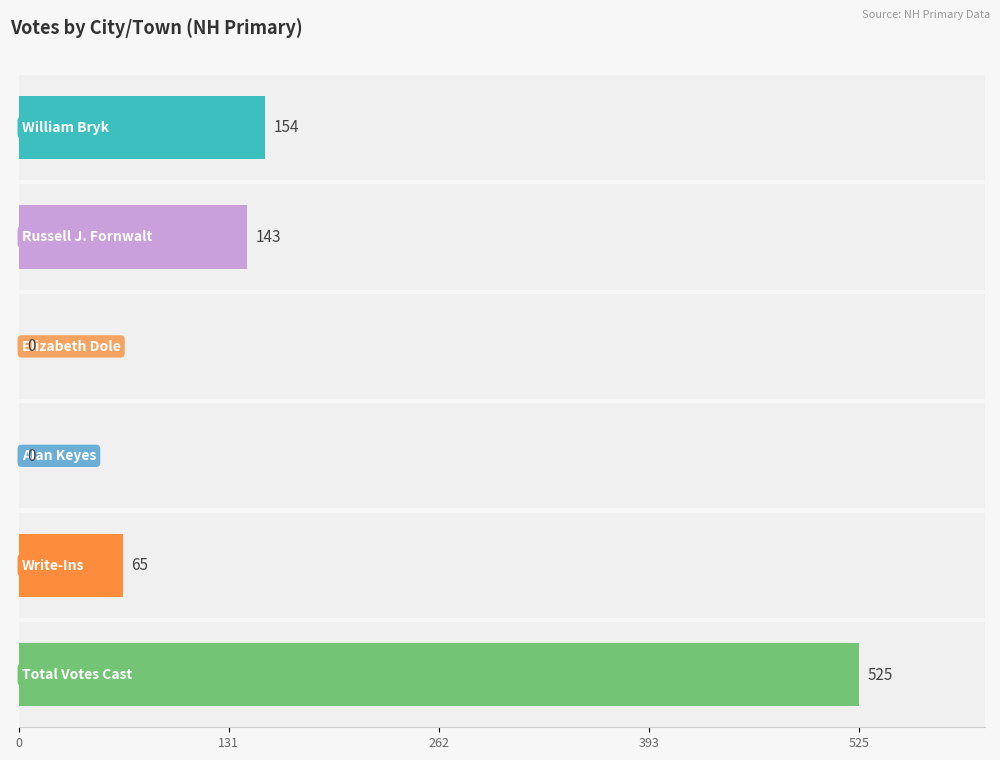

Is it true that Elizabeth Dole equals -17 at Albany?

False